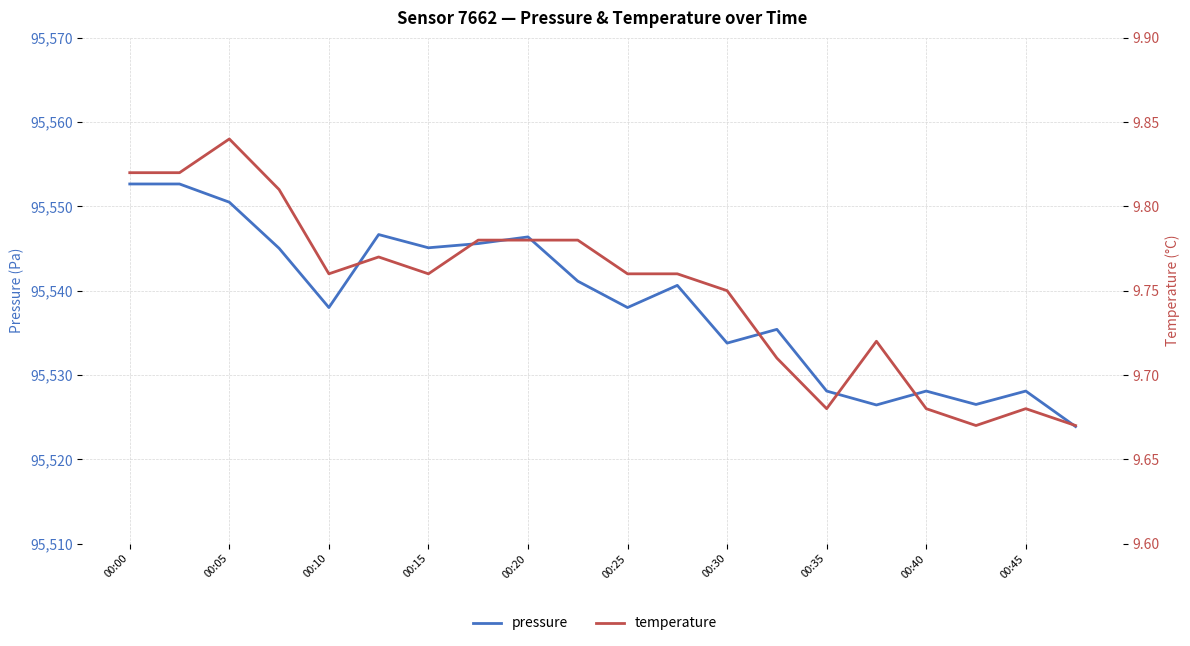

What is the average value of the temperature series?

9.8